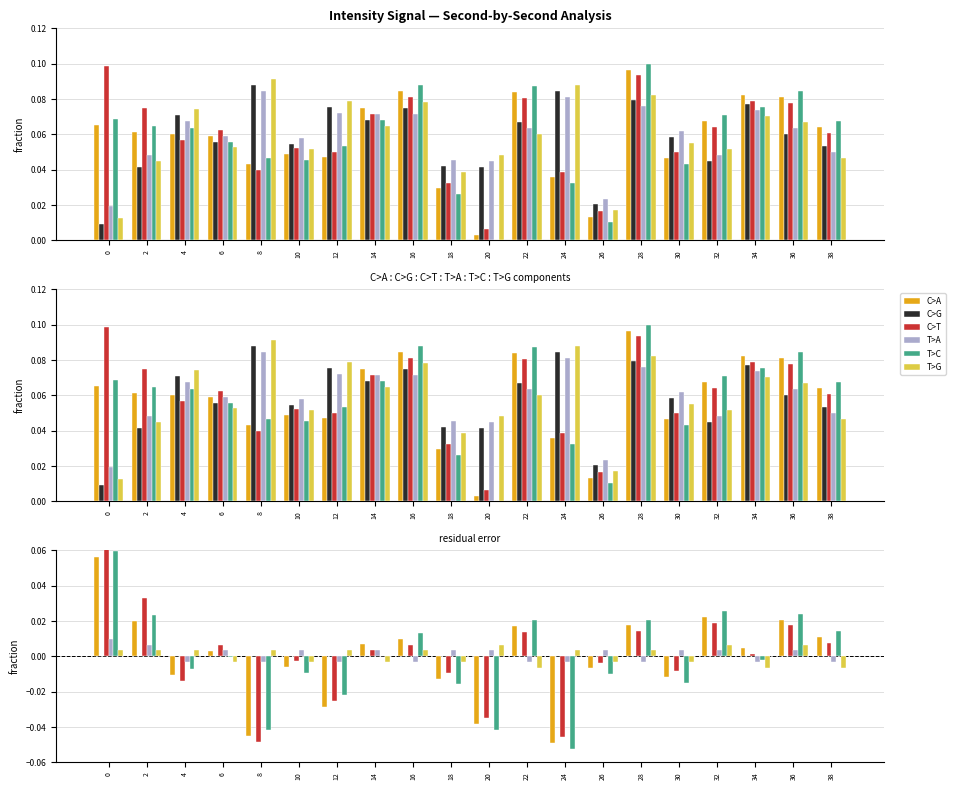

How many groups of bars are there?

20